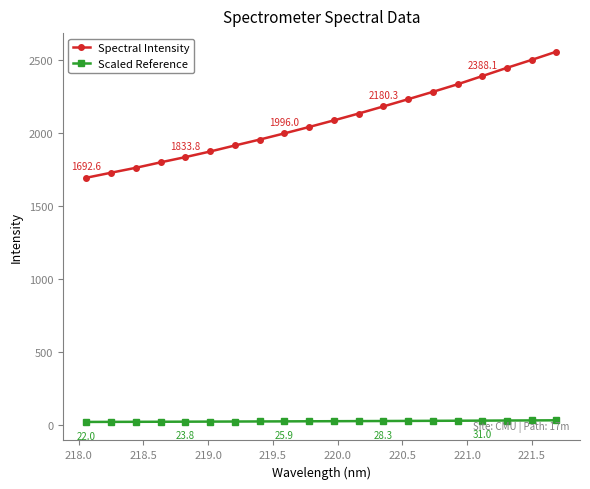

What is the value of the Spectral Intensity point at the 5th from the left?

1833.8